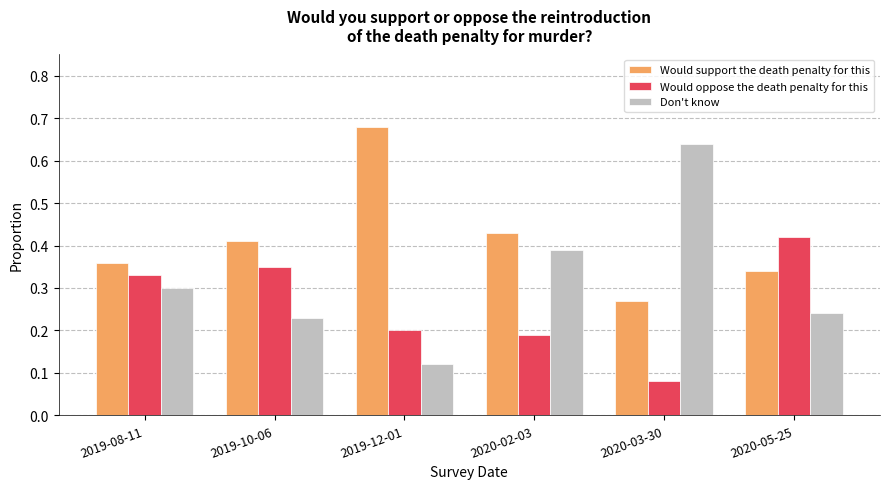

What is the total value across all series at 2020-03-30?

1.0